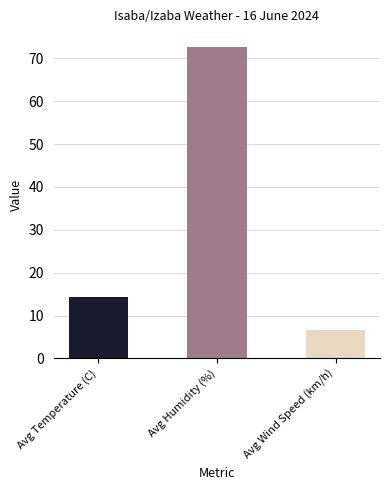

What is the label of the 2nd bar from the right?

Avg Humidity (%)